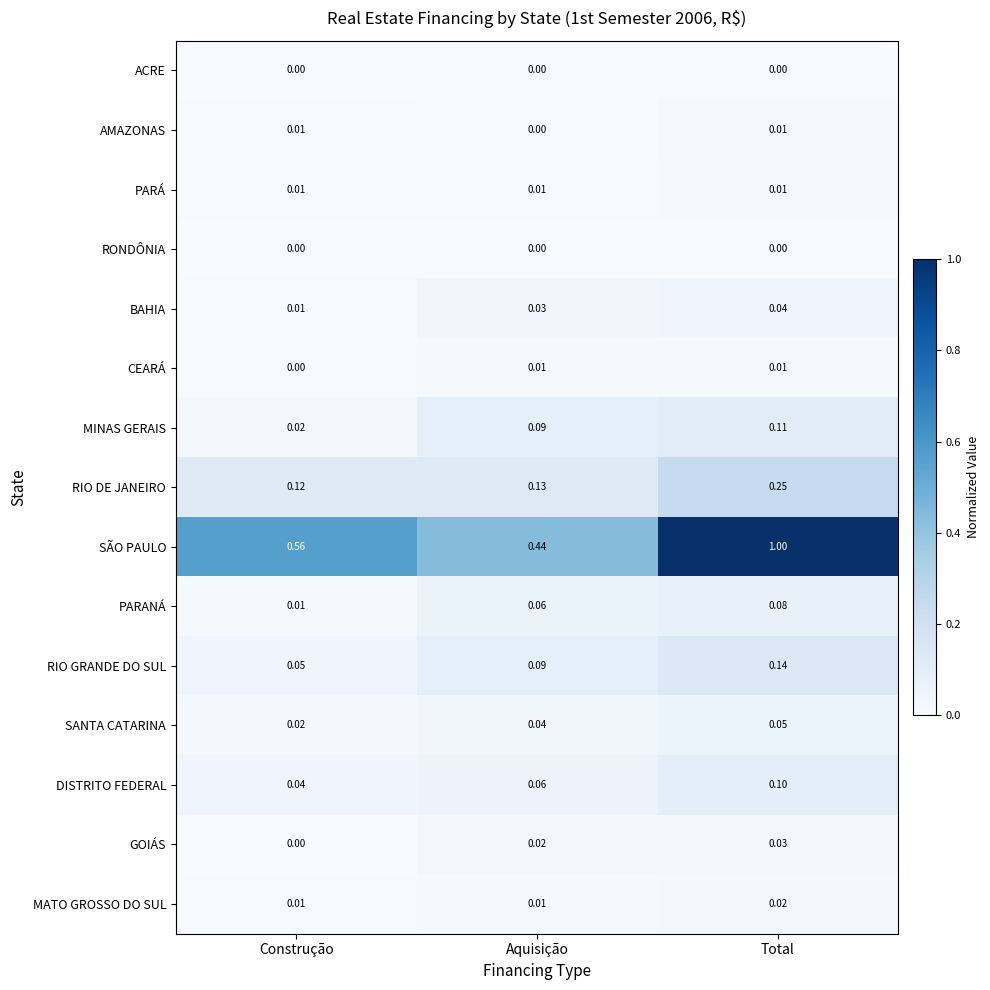

Which series changed the most between Construção and Aquisição?

SÃO PAULO